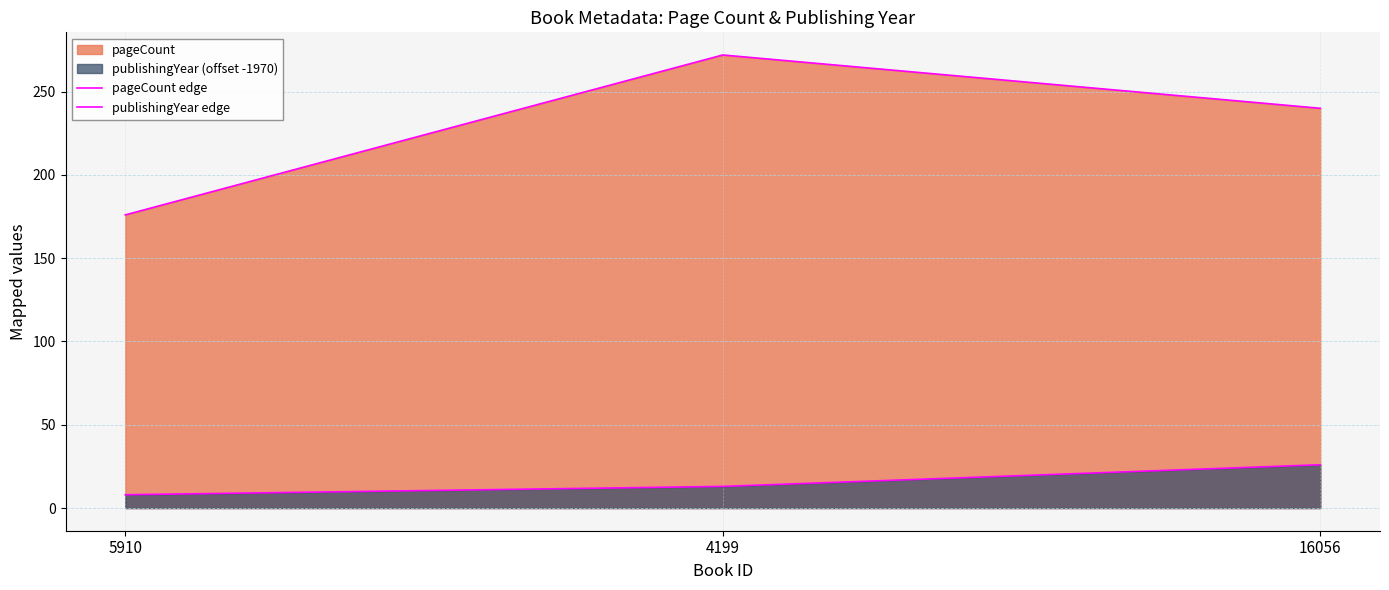

Reading right to left, transcribe all the data shown in this chart.

pageCount edge: 16056=240	4199=272	5910=176
publishingYear edge: 16056=26	4199=13	5910=8